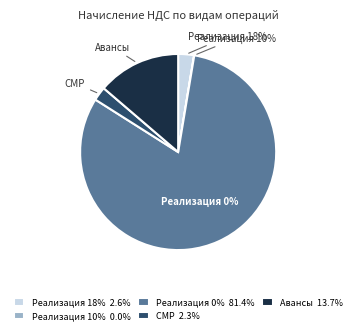

To the nearest percent, what is the average slice percentage?

20%